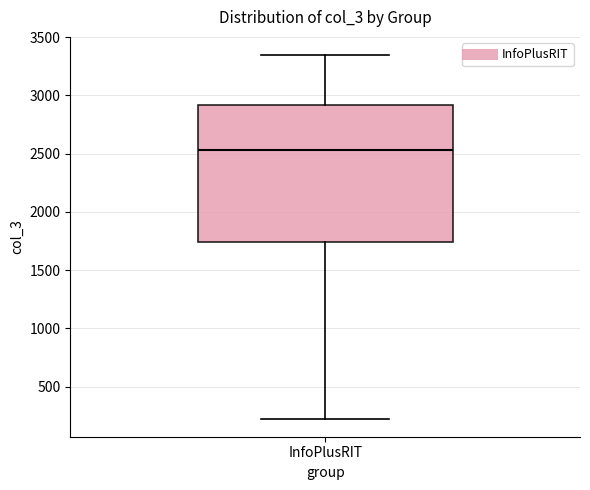

Transcribe this box plot: give where the median line is, the range the box spans, and where the two whiskers end, as read against the y-axis. The values are not printed on the chart, so give them approximately, as read against the axis.

median 2550, box 1750 to 2900, whiskers 250 to 3350